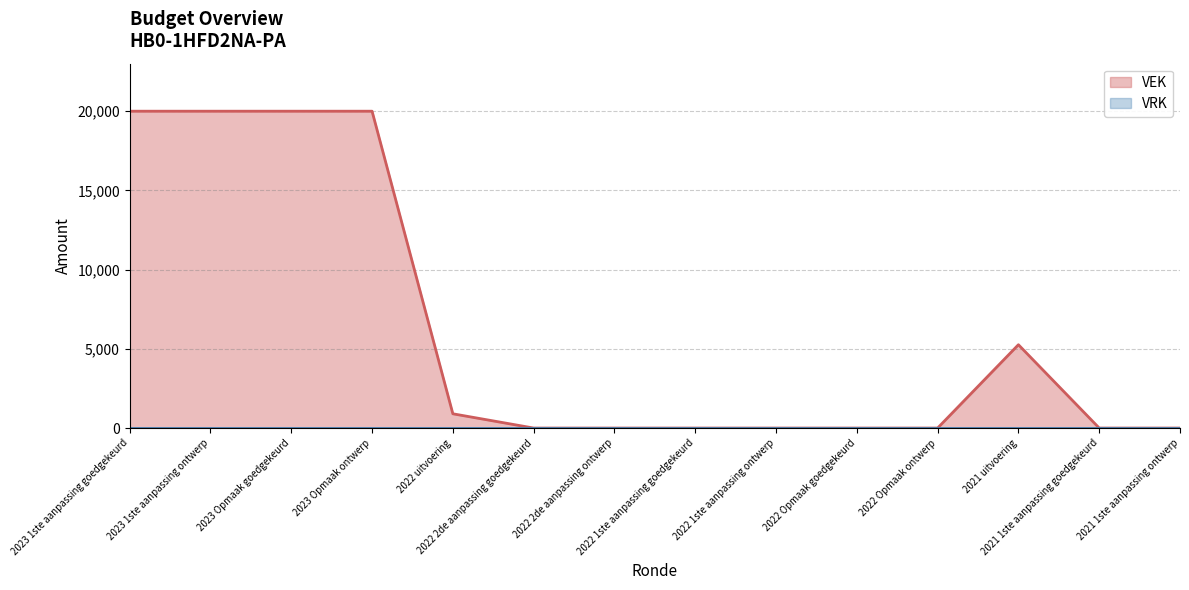

Reading left to right, extract all data points from this chart.

20000	20000	20000	20000	900	0	0	0	0	0	0	5260	0	0